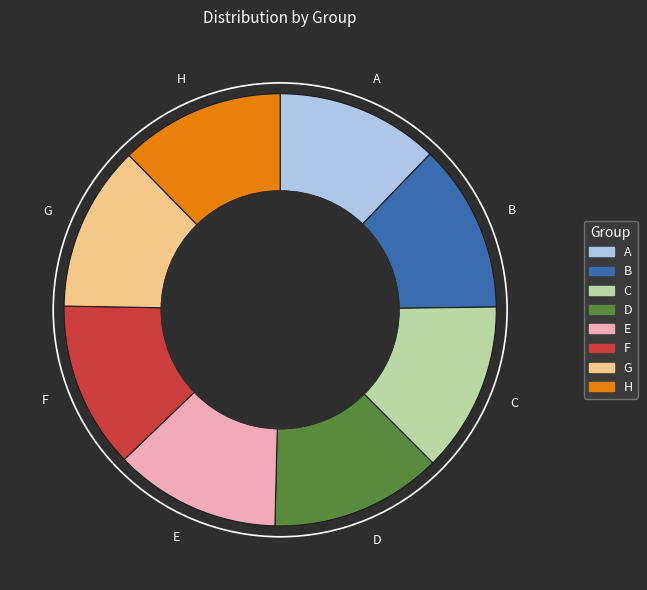

Is there any slice that represents more than half of the pie?

No